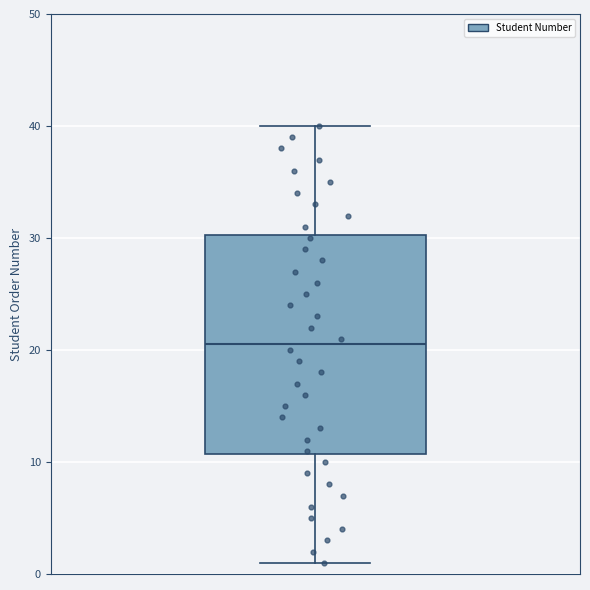

Read this box plot against the y-axis: the position of the median line, the range covered by the box, and the ends of both whiskers. The values are not printed on the chart, so give them approximately, as read against the axis.

median 21, box 11 to 30, whiskers 1 to 40